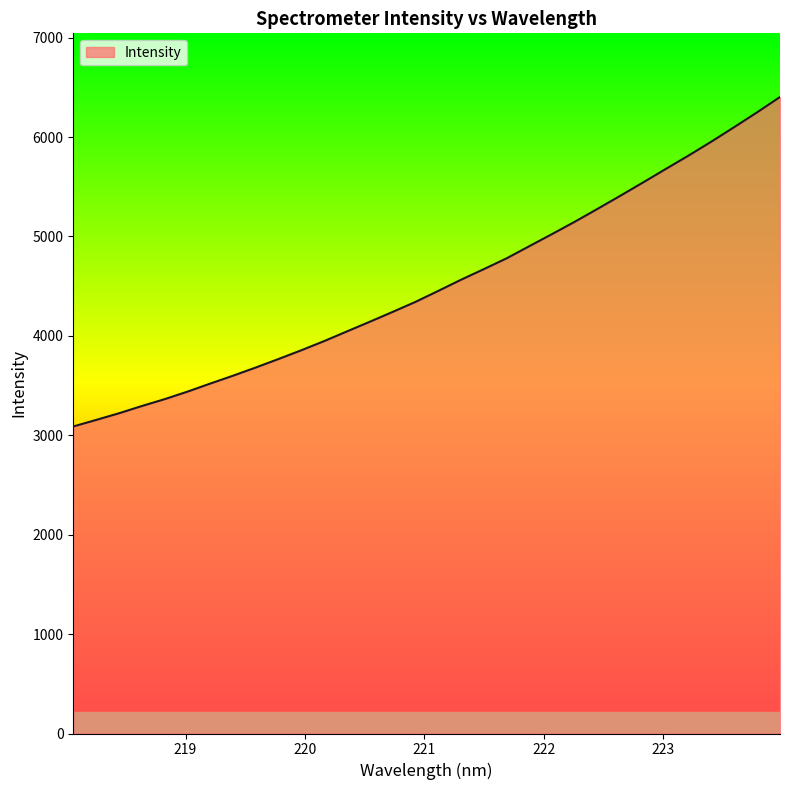

What is the greatest value displayed?

6403.2